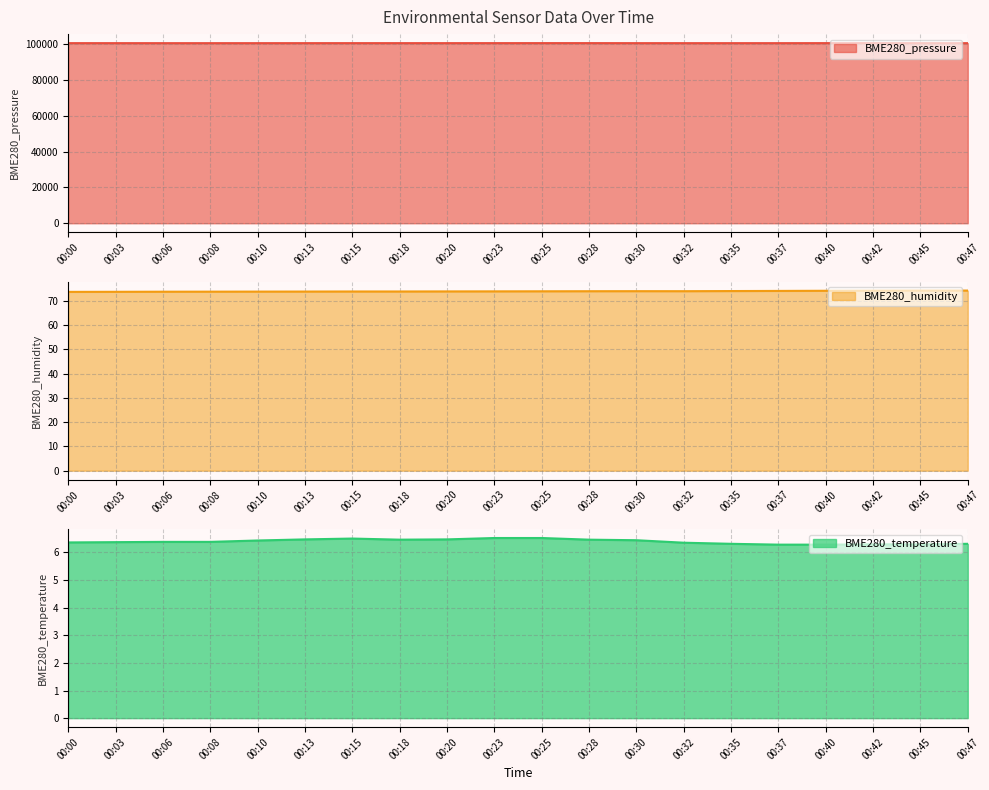

The value of BME280_humidity at 00:06 is 99.7. True or false?

False